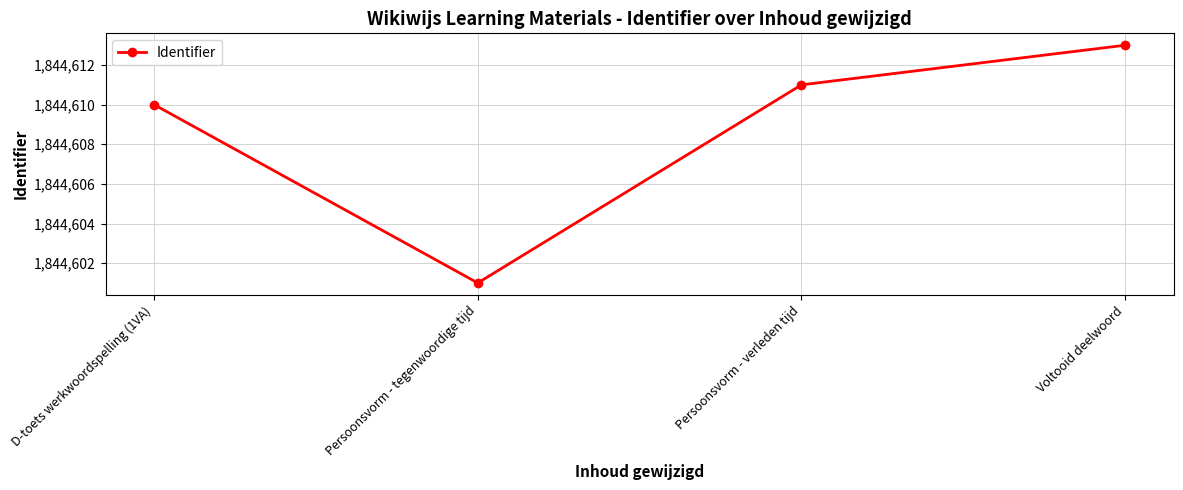

Rank the categories by value from lowest to highest.

Persoonsvorm - tegenwoordige tijd, D-toets werkwoordspelling (1VA), Persoonsvorm - verleden tijd, Voltooid deelwoord